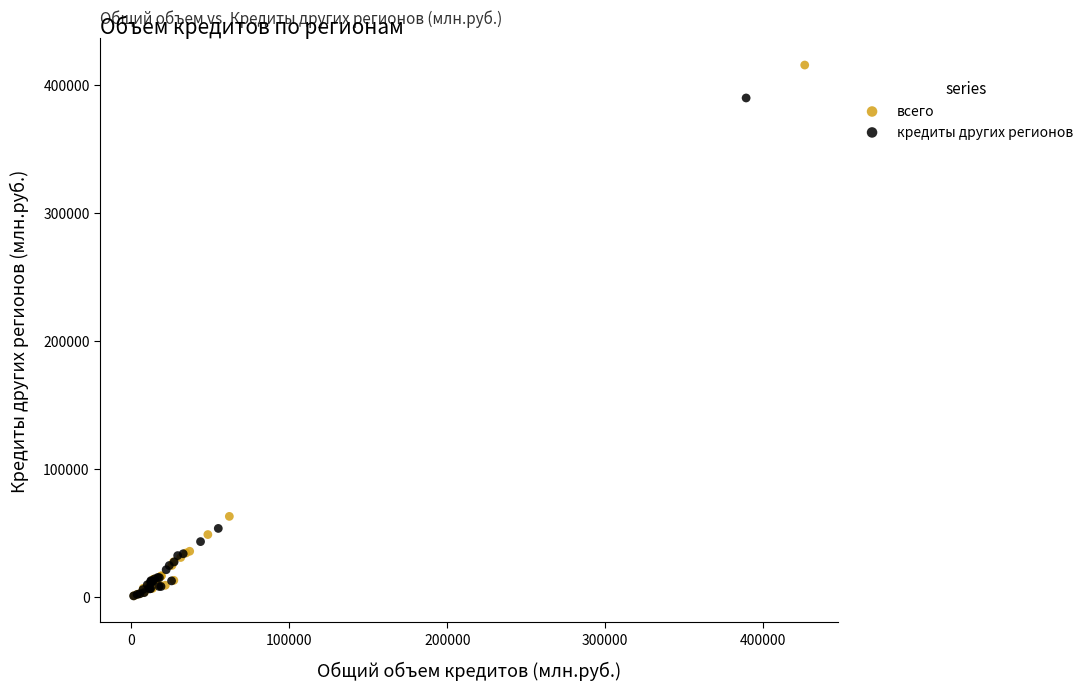

Which series has the widest spread of Y values?

всего